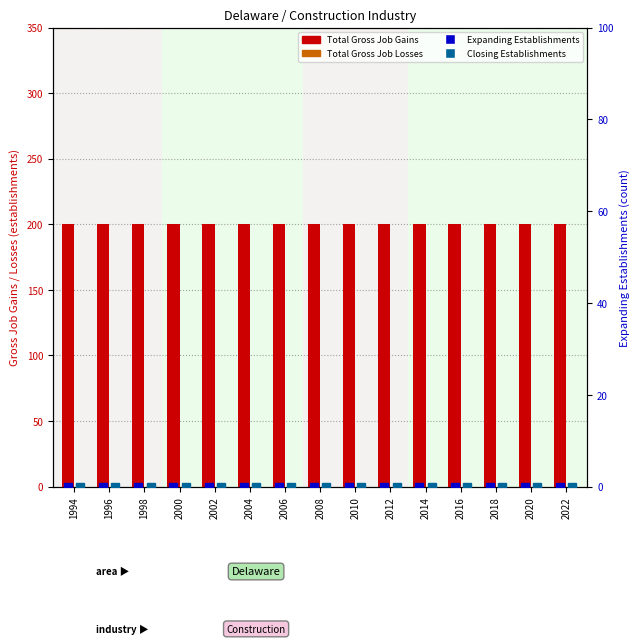

At how many categories does at least one series exceed 35?

15